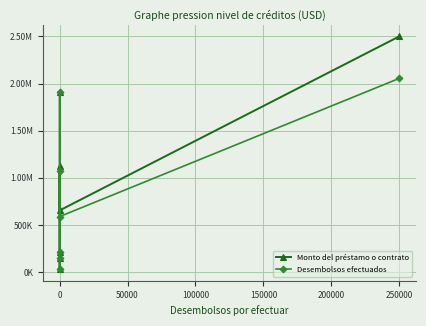

At which category is the sum across all series the highest?

250000